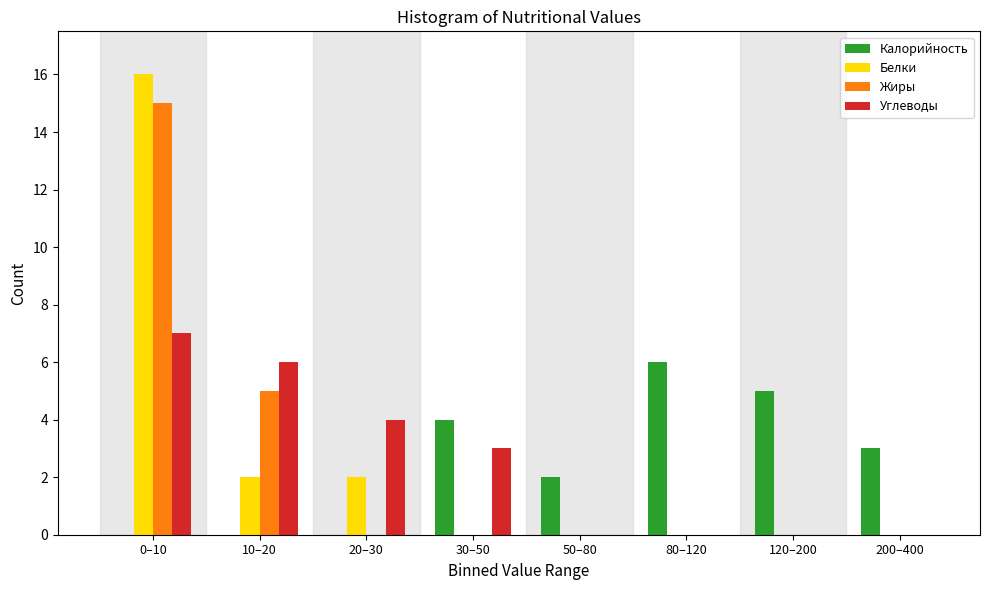

Between 50–80 and 80–120, which series saw the biggest shift?

Калорийность